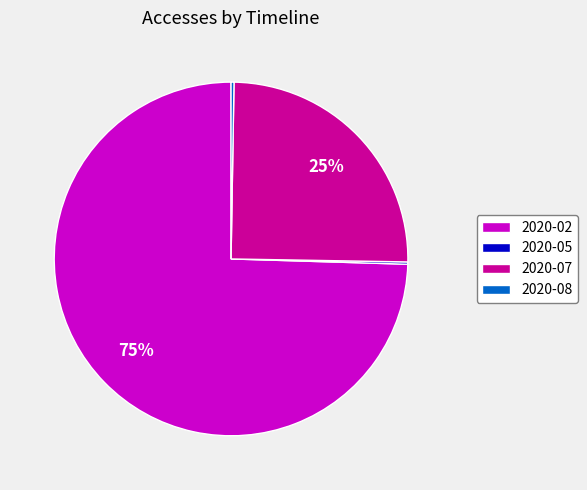

Does any single category account for the majority?

Yes